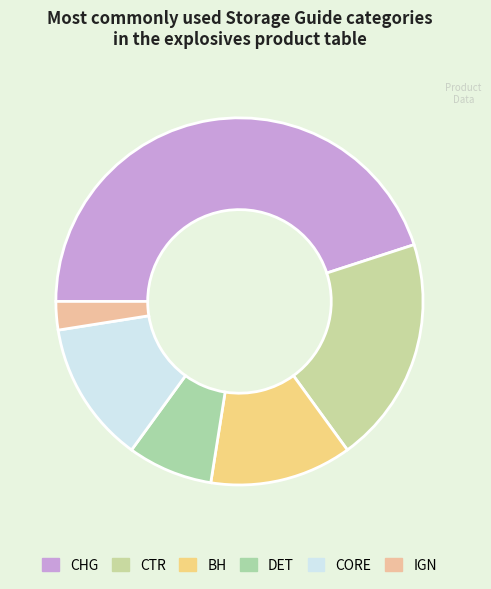

What percentage is the CTR slice, to the nearest percent?

20%